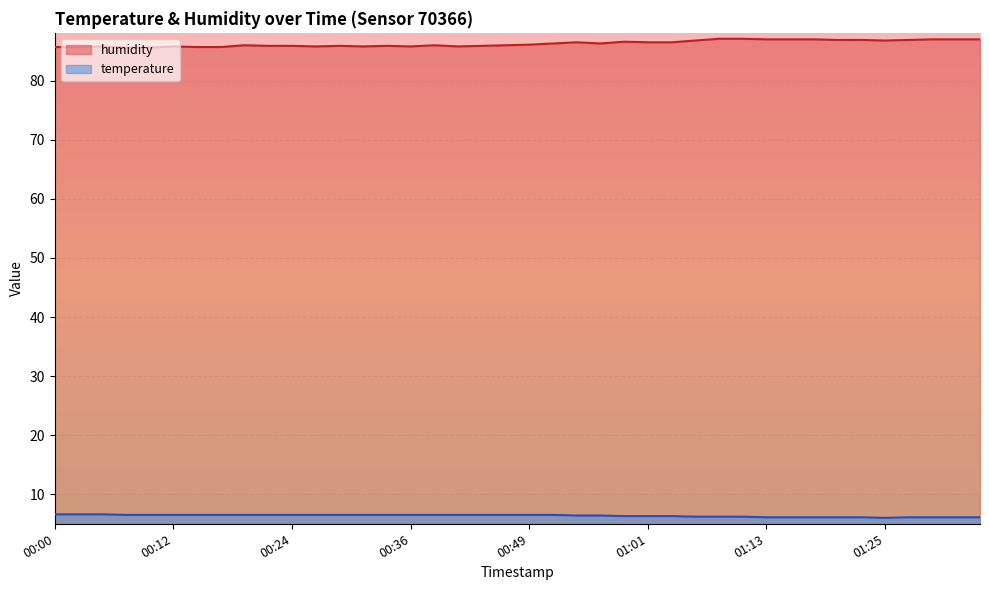

What is the label of the 28th point from the left?

01:06